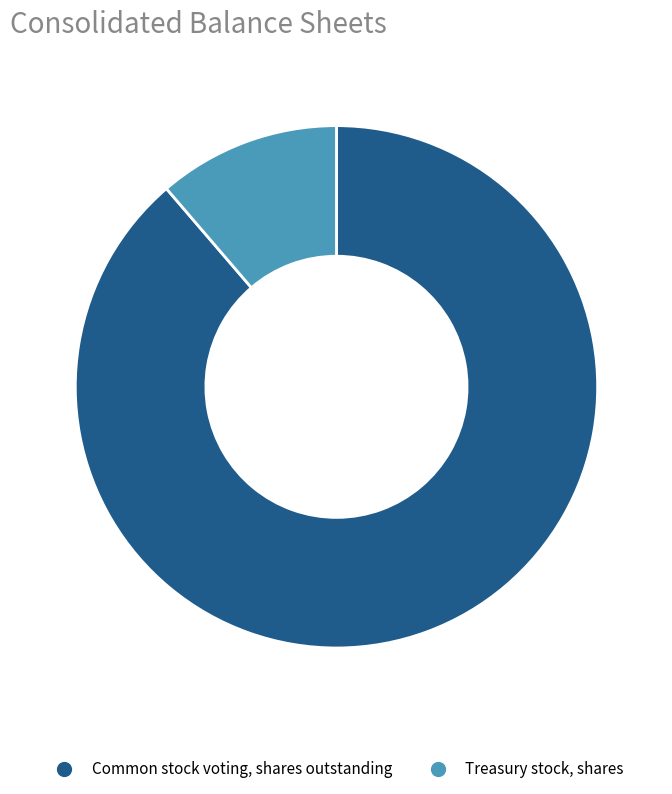

Is it true that Common stock voting, shares outstanding is 94% of the pie?

False